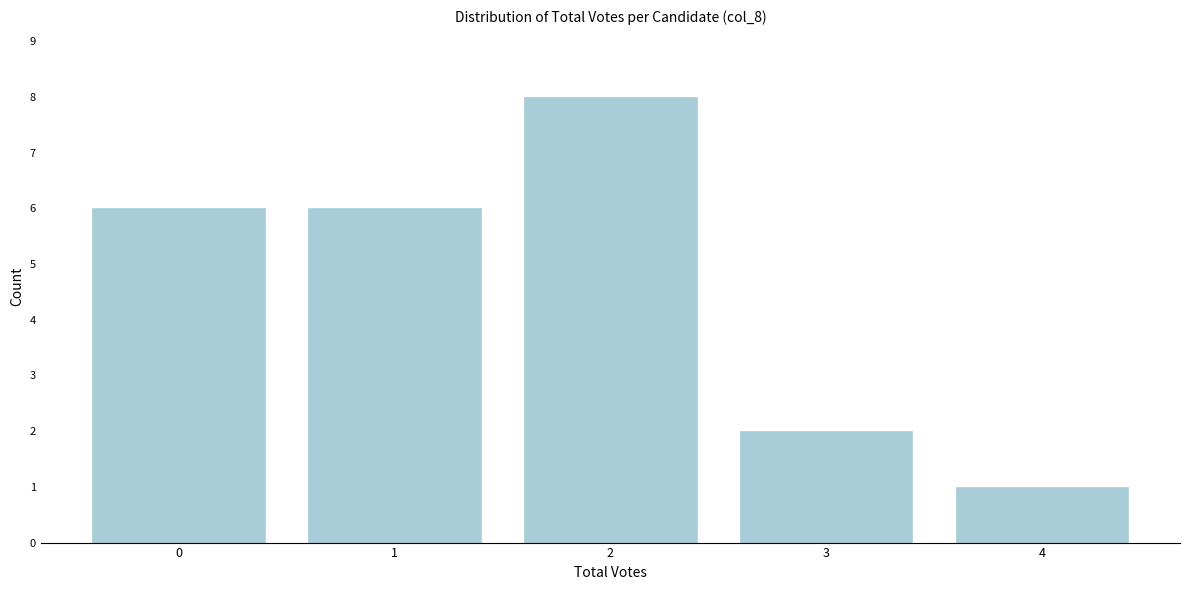

Reading left to right, extract all data points from this chart.

0=6	1=6	2=8	3=2	4=1